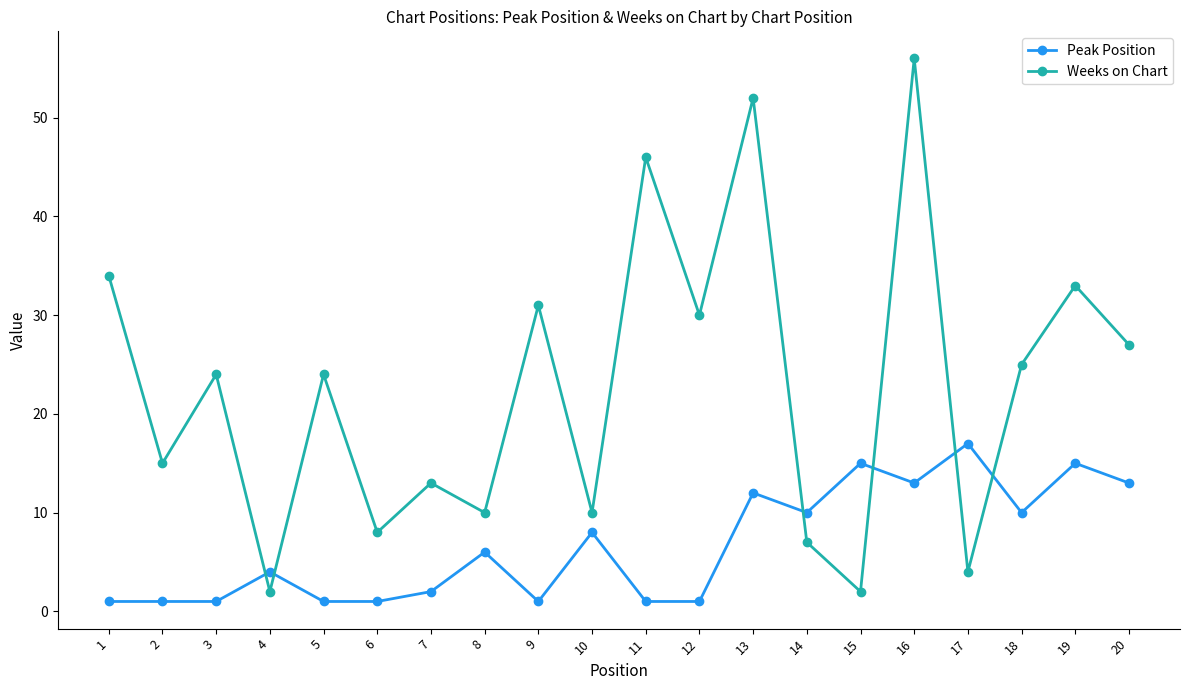

How many lines are shown in the chart?

2